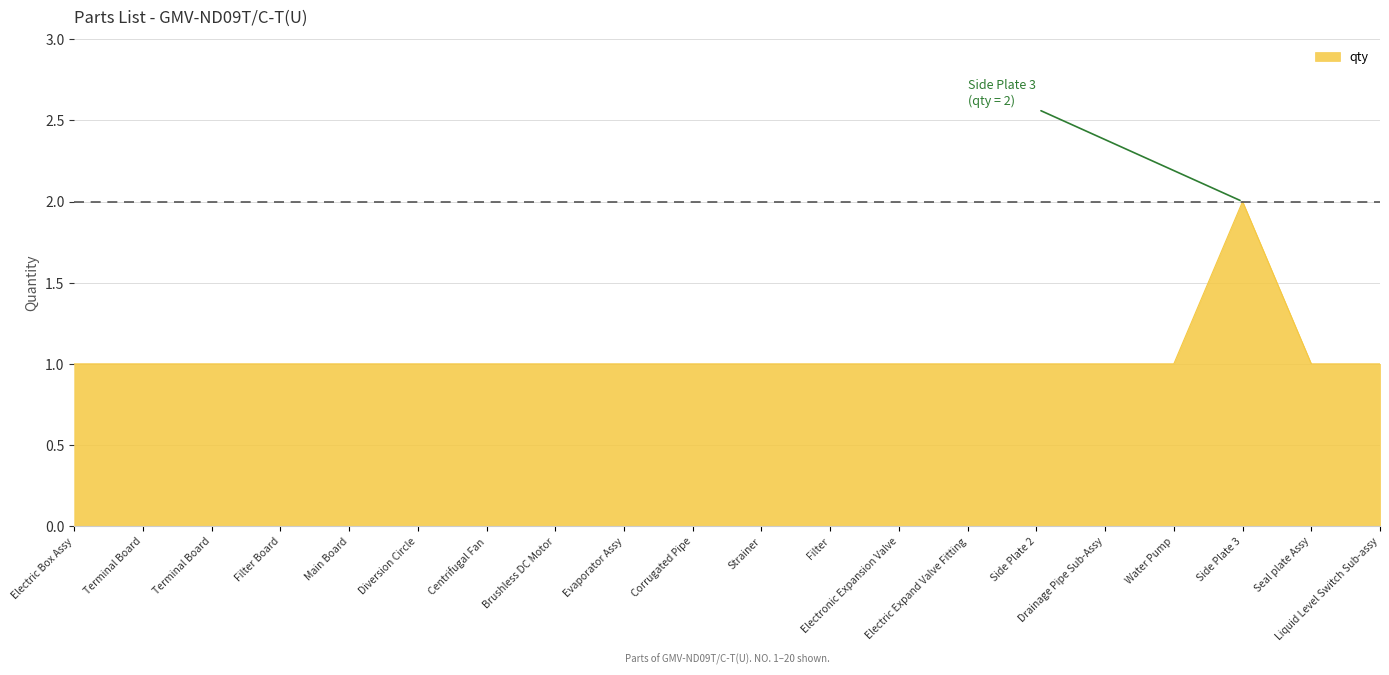

Does the chart display data point markers on the line(s)?

No